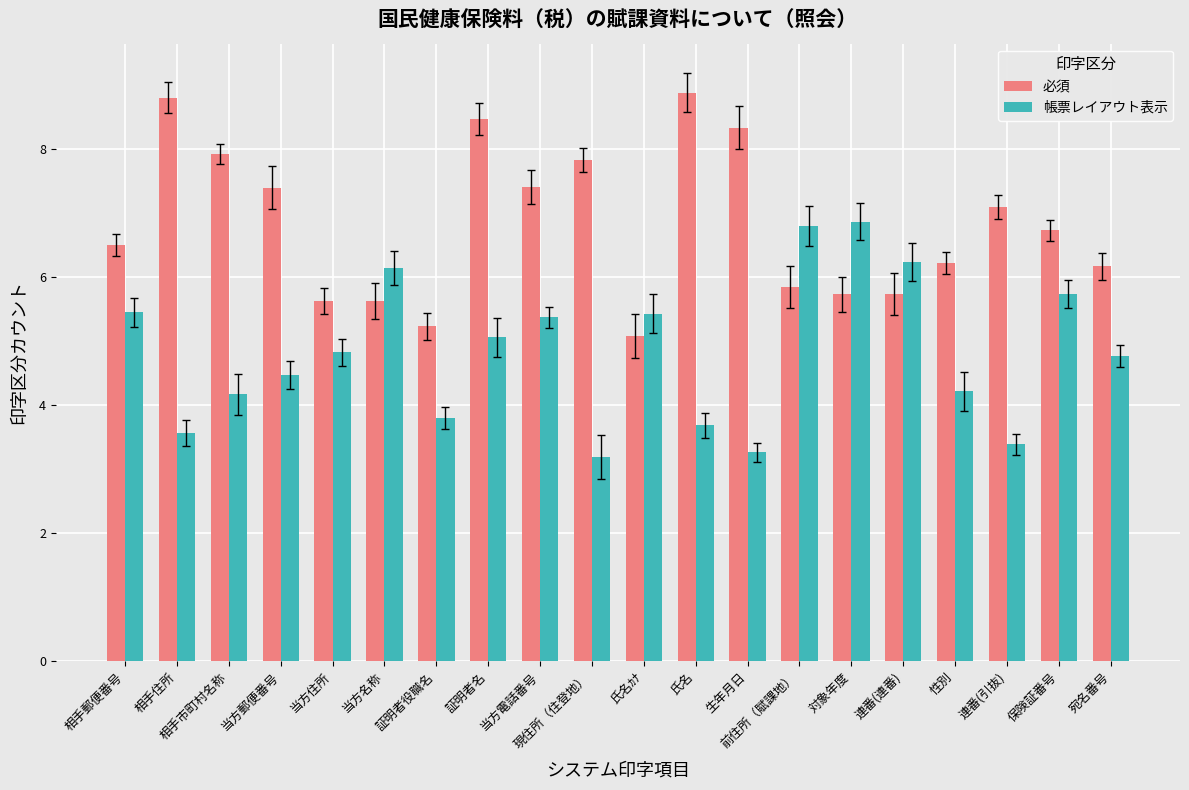

Reading right to left, transcribe all the data shown in this chart.

必須: 宛名番号=6.2	保険証番号=6.7	連番(引抜)=7.1	性別=6.2	連番(連番)=5.7	対象年度=5.7	前住所（賦課地）=5.8	生年月日=8.3	氏名=8.9	氏名ｶﾅ=5.1	現住所（住登地）=7.8	当方電話番号=7.4	証明者名=8.5	証明者役職名=5.2	当方名称=5.6	当方住所=5.6	当方郵便番号=7.4	相手市町村名称=7.9	相手住所=8.8	相手郵便番号=6.5
帳票レイアウト表示: 宛名番号=4.8	保険証番号=5.7	連番(引抜)=3.4	性別=4.2	連番(連番)=6.2	対象年度=6.9	前住所（賦課地）=6.8	生年月日=3.3	氏名=3.7	氏名ｶﾅ=5.4	現住所（住登地）=3.2	当方電話番号=5.4	証明者名=5.1	証明者役職名=3.8	当方名称=6.1	当方住所=4.8	当方郵便番号=4.5	相手市町村名称=4.2	相手住所=3.6	相手郵便番号=5.4